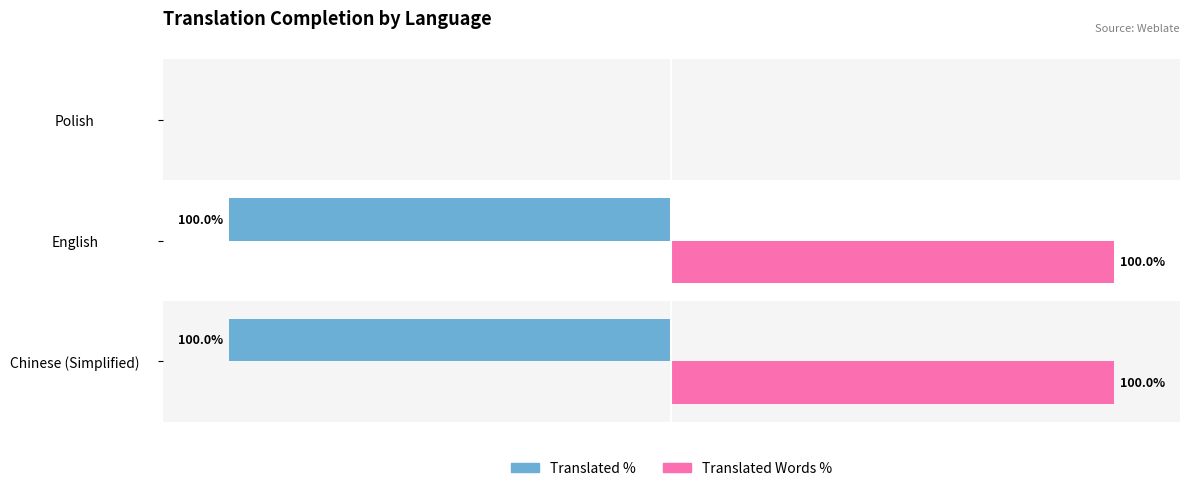

Where is Translated % nearest to the value -50?

Chinese (Simplified)